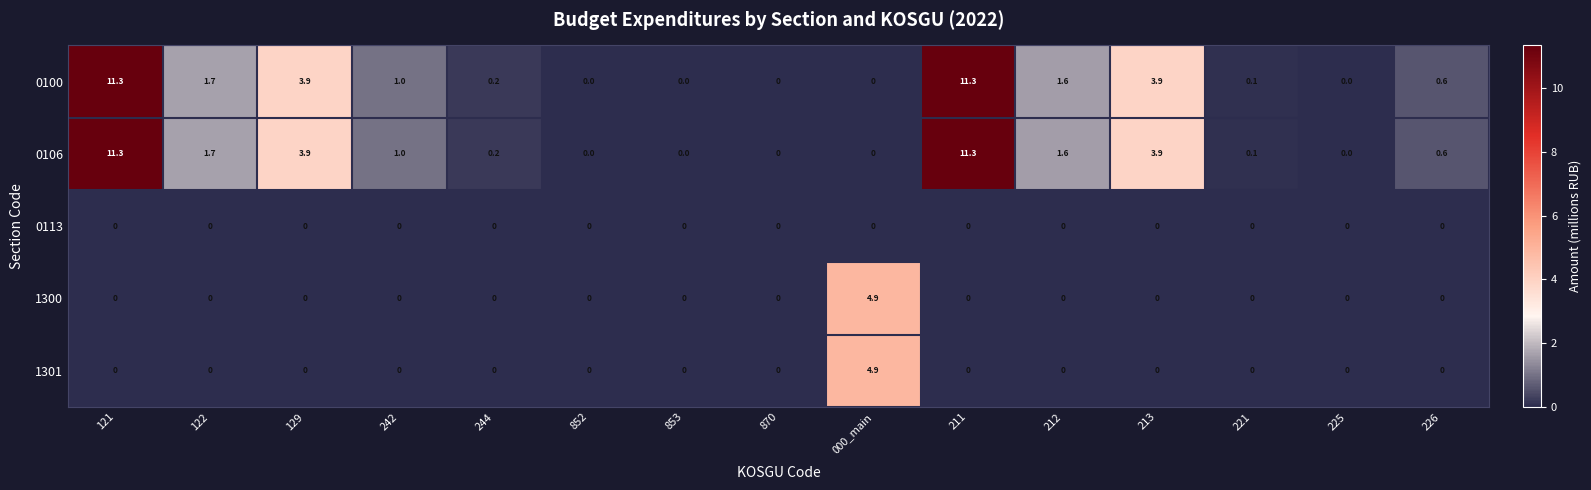

Is it true that 1301 equals 0.0 at 225?

True